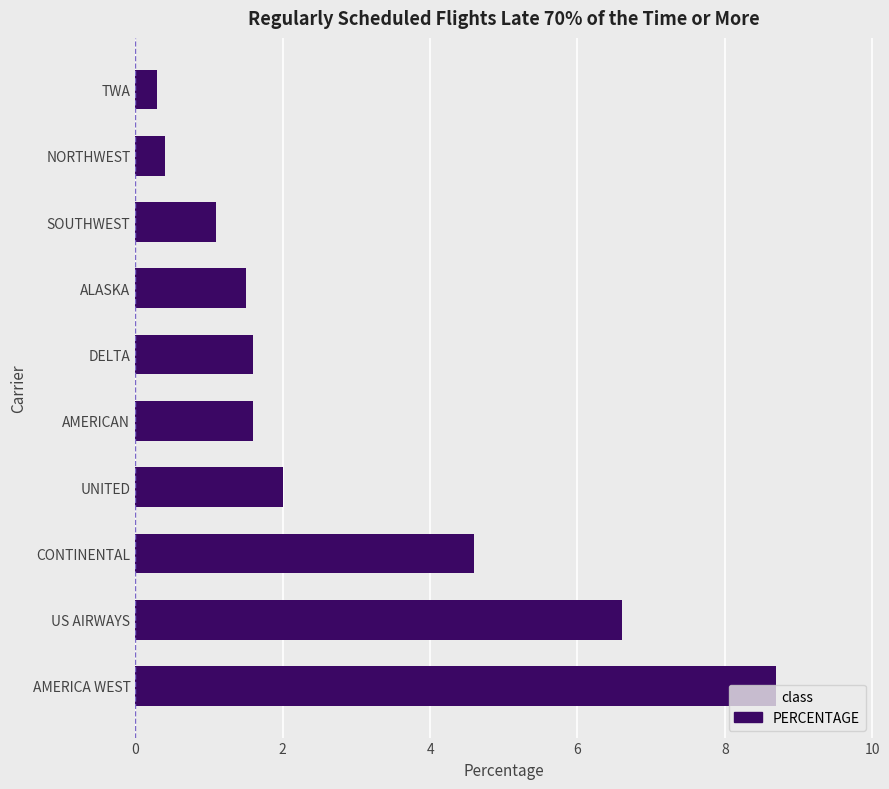

What is the smallest value displayed?

0.3